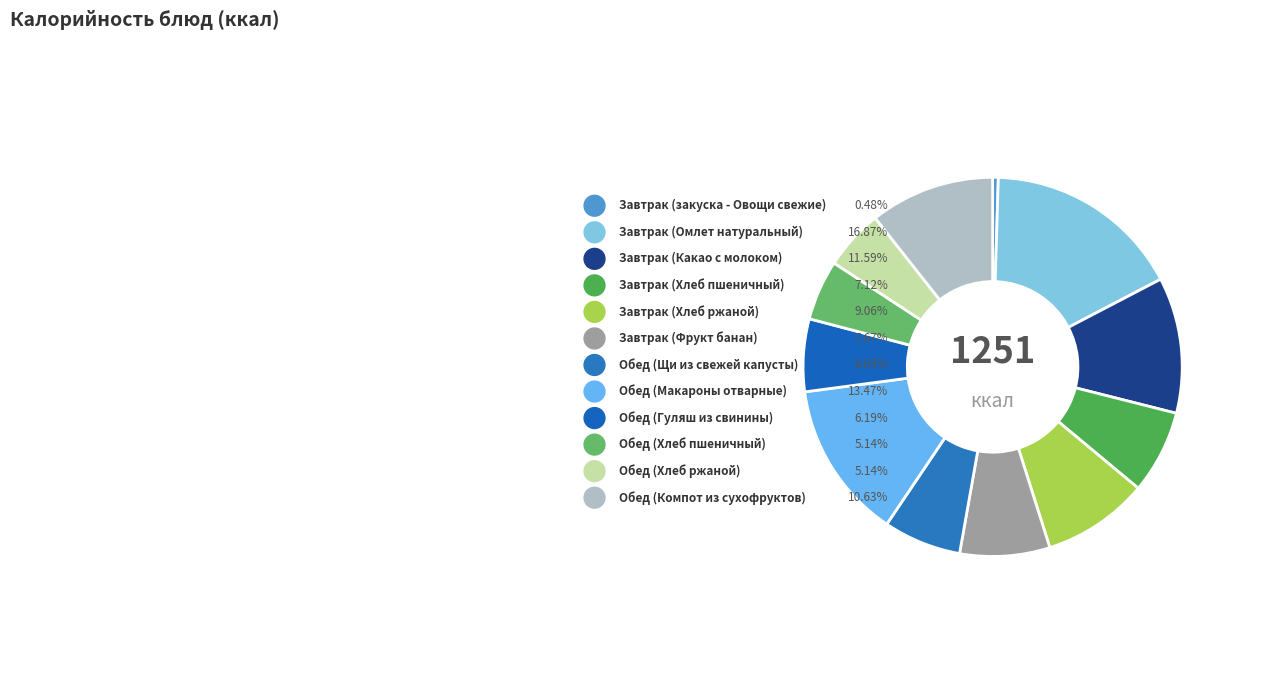

Does Обед (Щи из свежей капусты) account for over 50% of the chart?

No